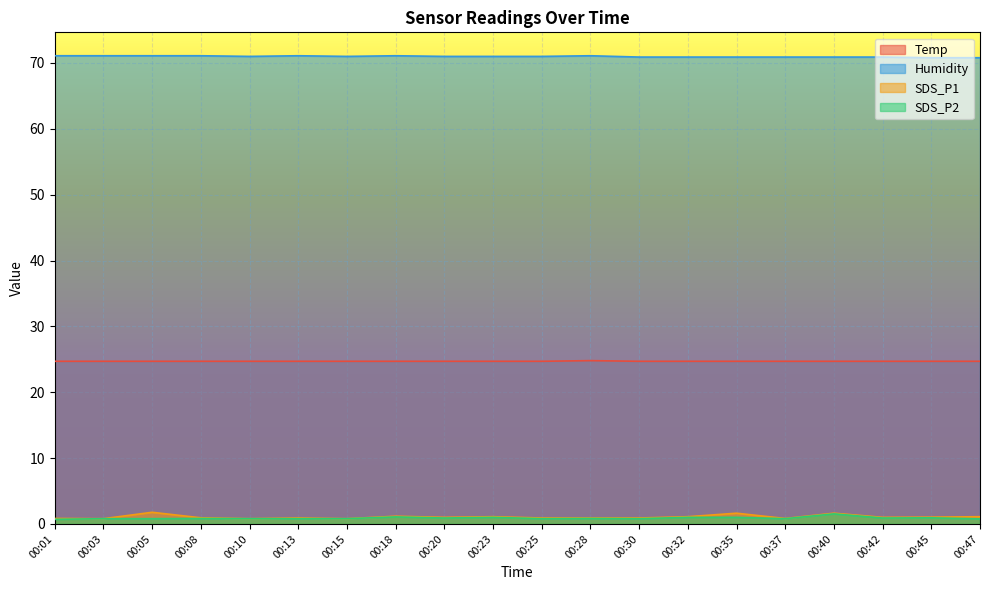

How many Temp values are between 24 and 25?

20